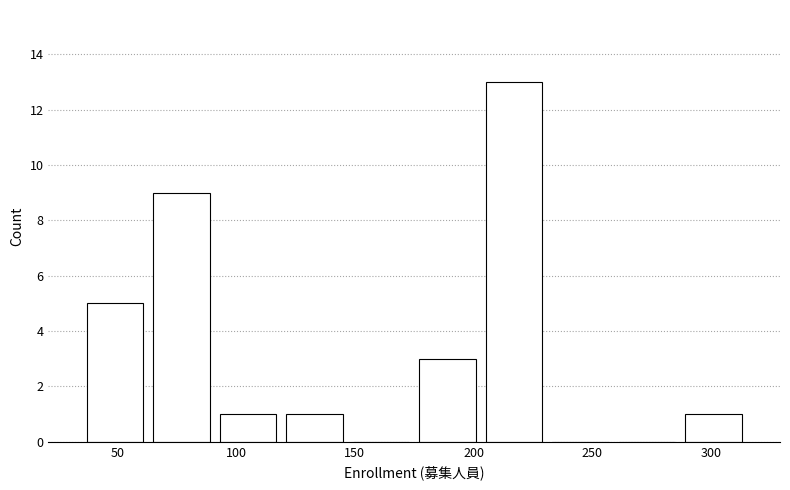

Reading left to right, transcribe this chart: for each bar, give the range it covers on the x-axis and its height. Neither the bar edges nor the heights are printed on the chart, so give them approximately, as read against the axes.

35 to 63: 5
63 to 91: 9
91 to 119: 1
119 to 147: 1
147 to 175: 0
175 to 203: 3
203 to 231: 13
231 to 259: 0
259 to 287: 0
287 to 315: 1